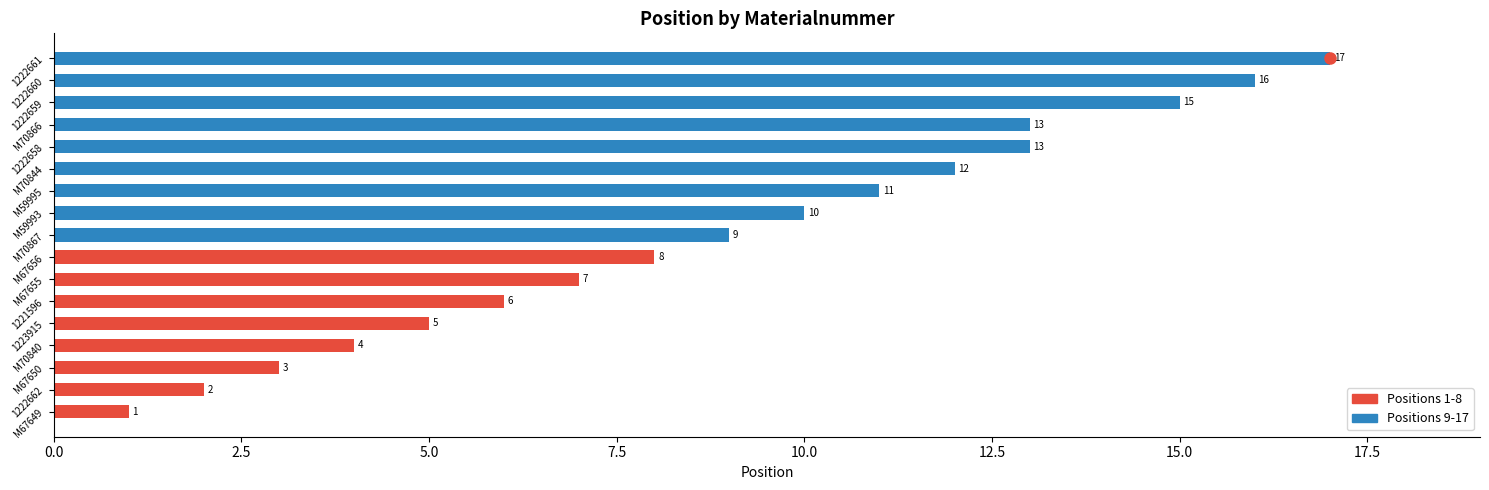

What position from the left is 1222661?

17